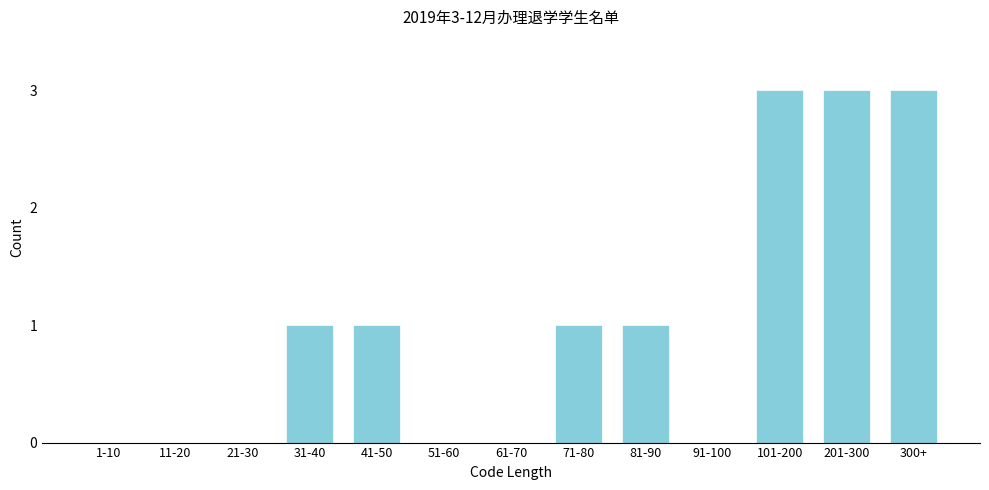

Reading right to left, what are all the values shown in this chart?

300+=3	201-300=3	101-200=3	91-100=0	81-90=1	71-80=1	61-70=0	51-60=0	41-50=1	31-40=1	21-30=0	11-20=0	1-10=0